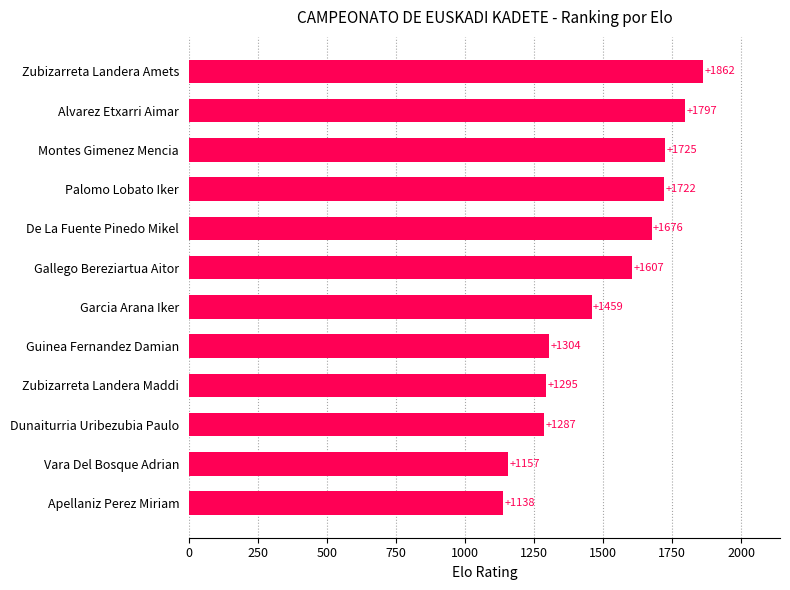

The value at Montes Gimenez Mencia is 2372. True or false?

False